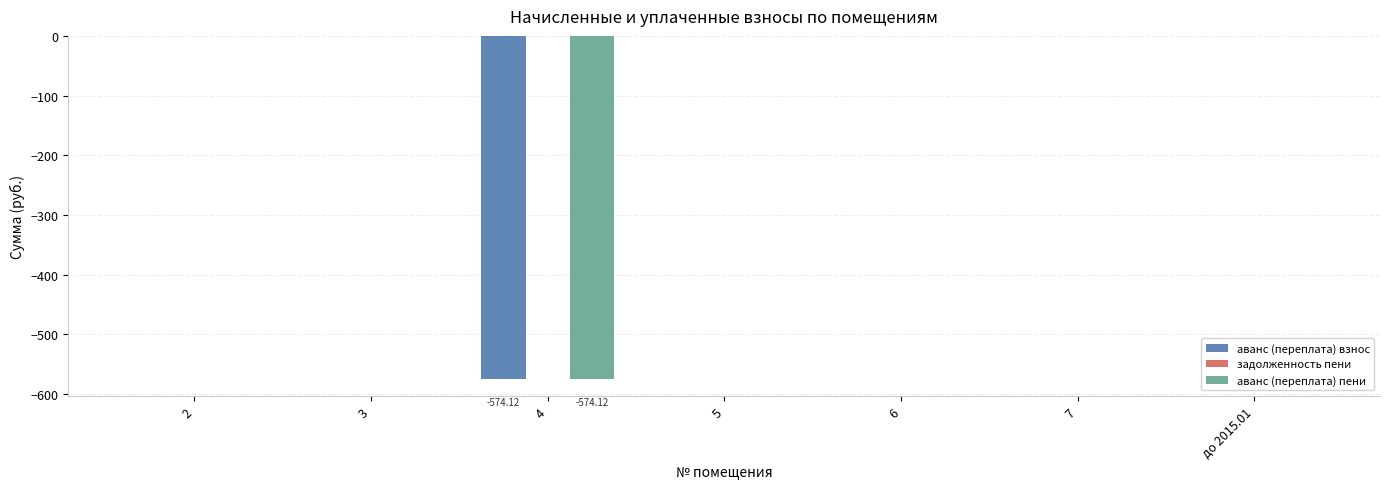

Which series has the widest spread of values?

аванс (переплата) взнос